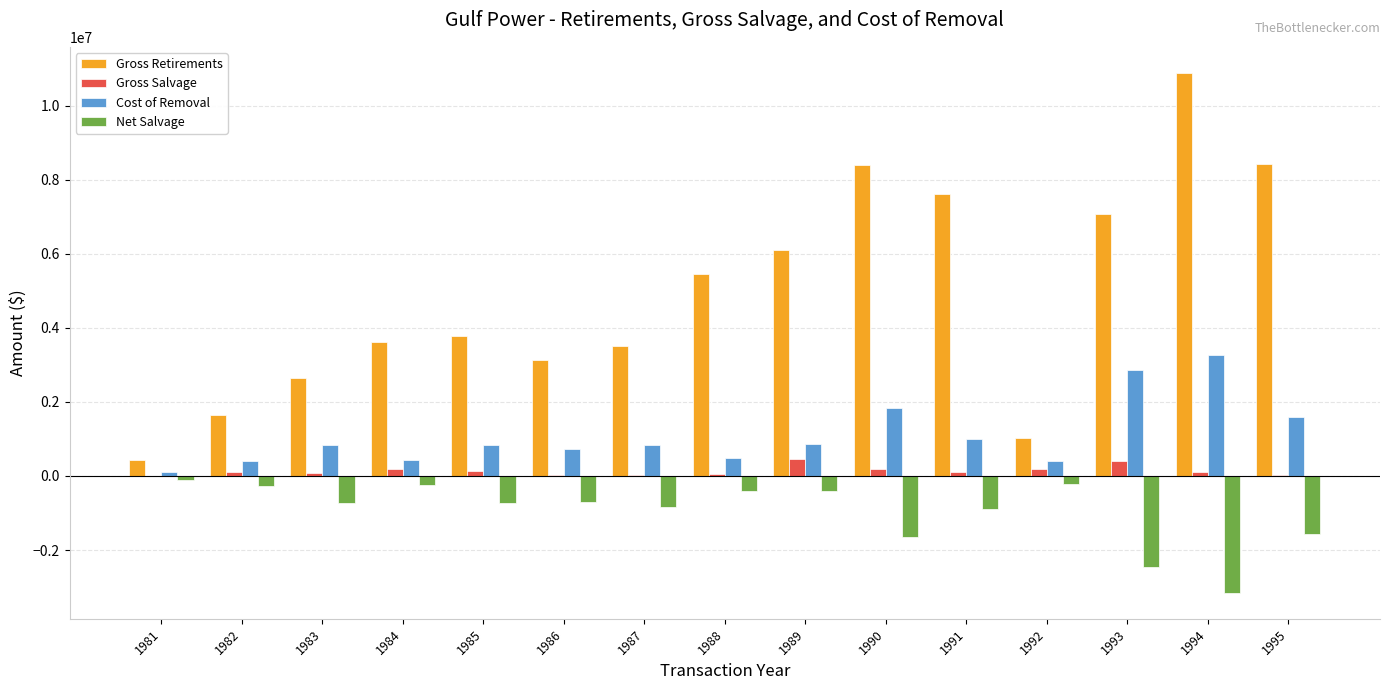

What is the maximum value for Gross Retirements?

10885103.7